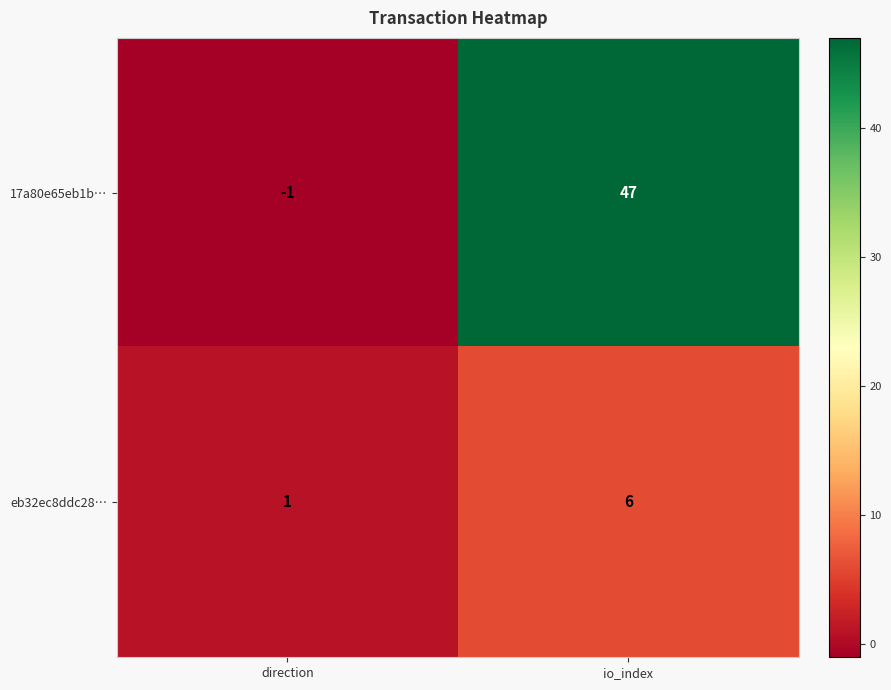

The value of eb32ec8ddc28… at direction is 0. True or false?

False